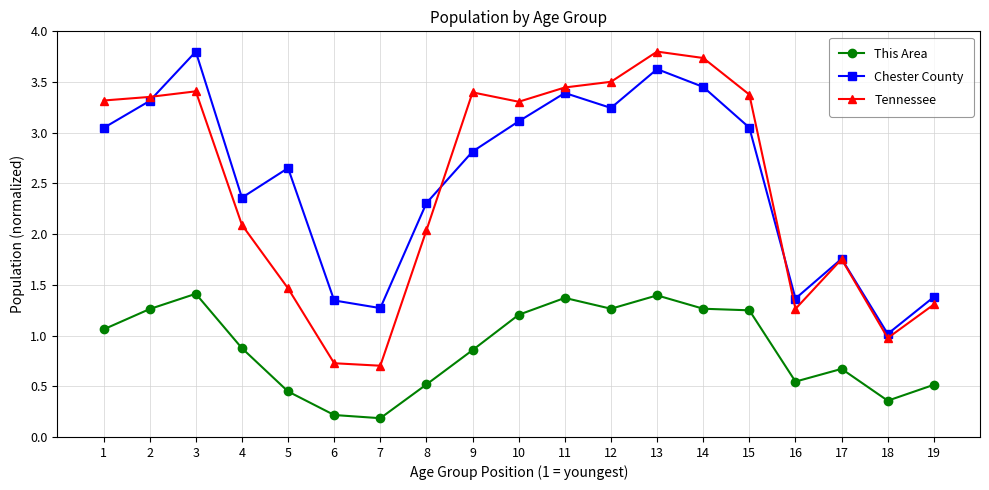

True or false: This Area has more than 0 points higher than both neighbors.

True